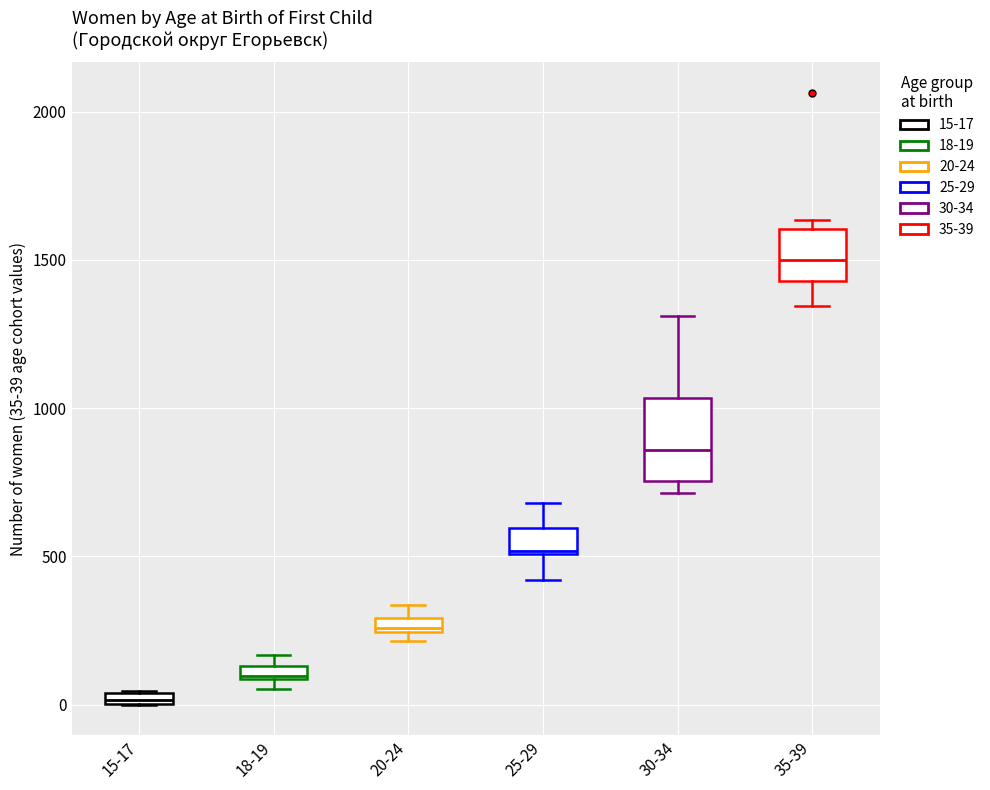

Which box is the tallest, from its lower edge to its upper edge?

30-34